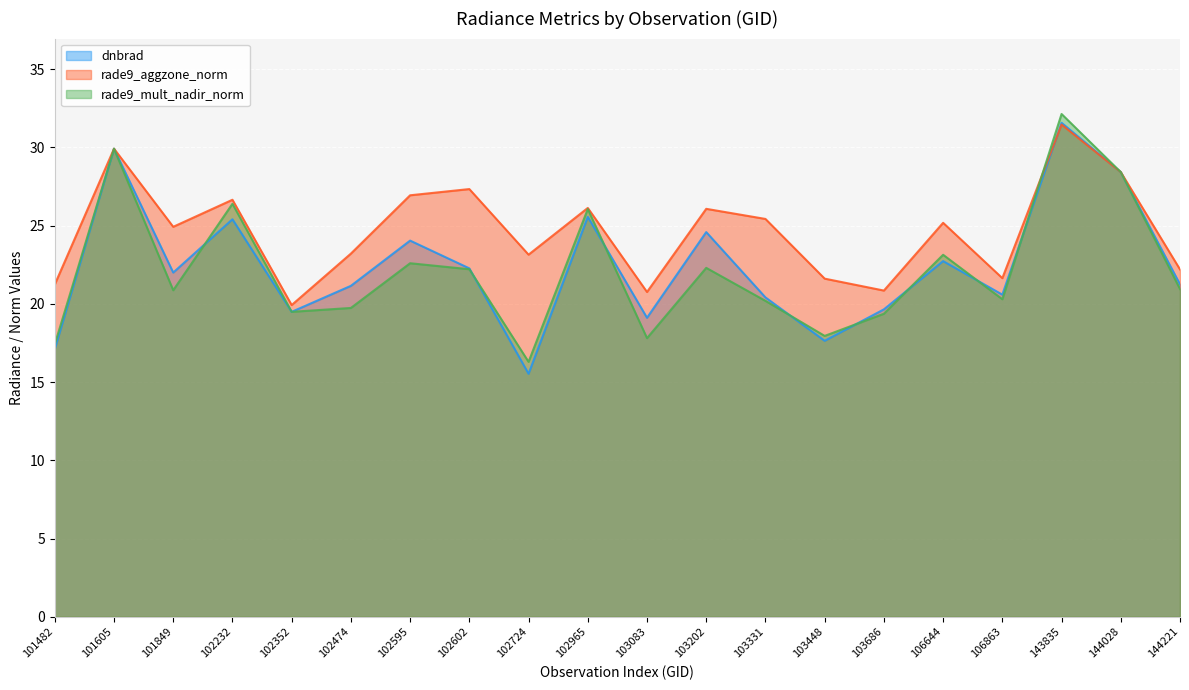

True or false: dnbrad and rade9_mult_nadir_norm cross at least once.

True